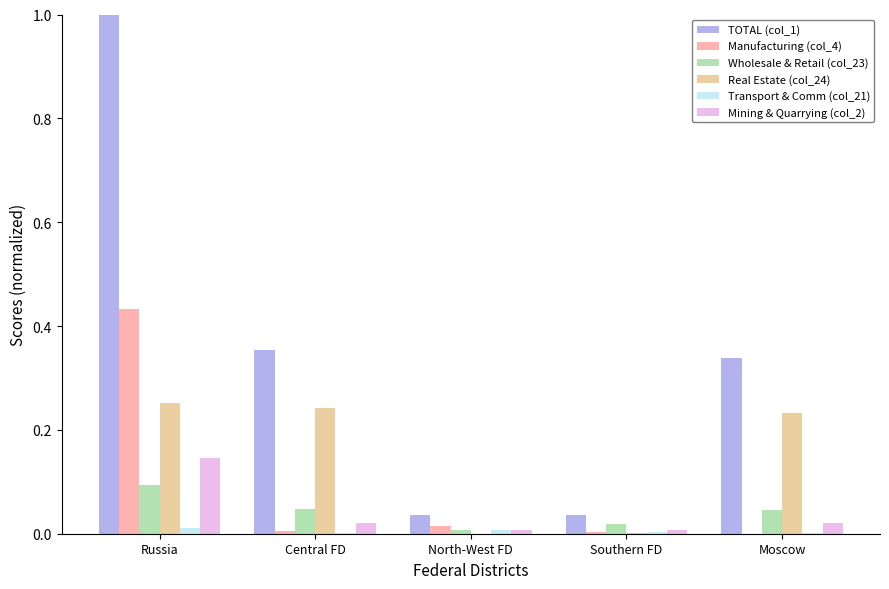

The Wholesale & Retail (col_23) series shows 0.1 at Russia. True or false?

True